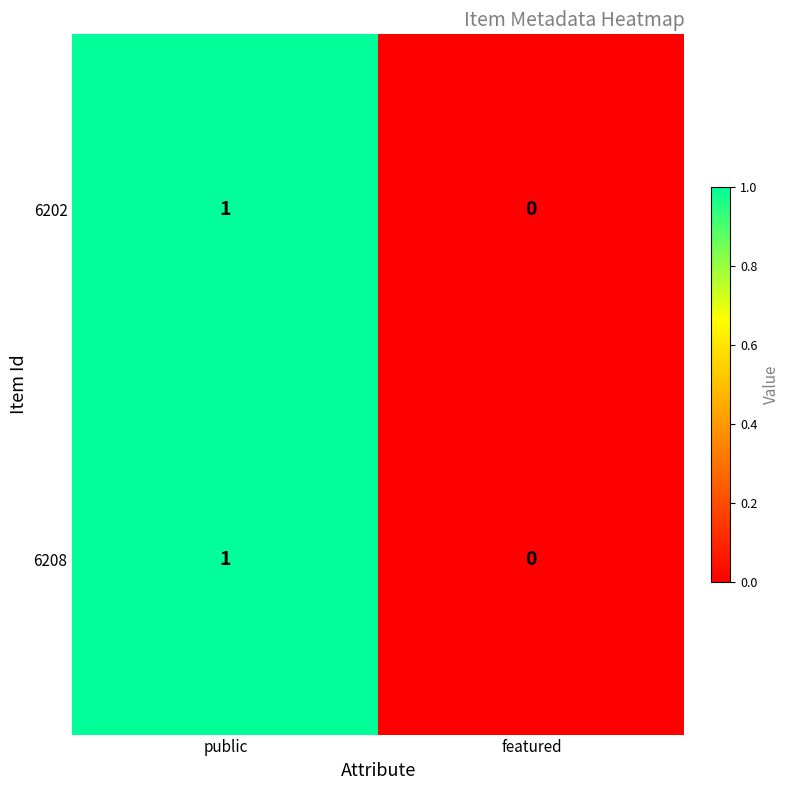

Which category has the highest value across all series?

public